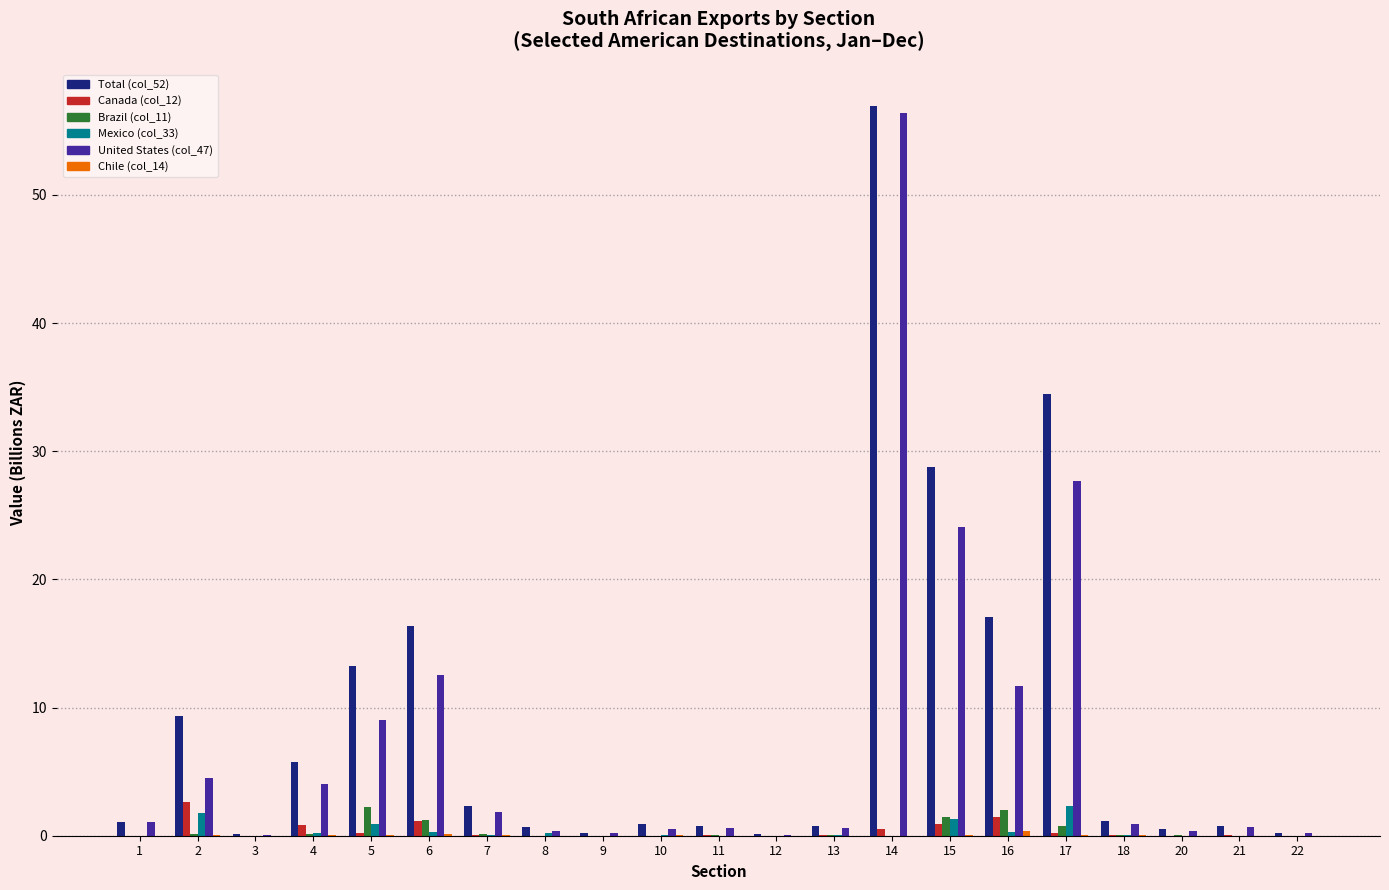

What is the sum of all Total (col_52) values?

191.6